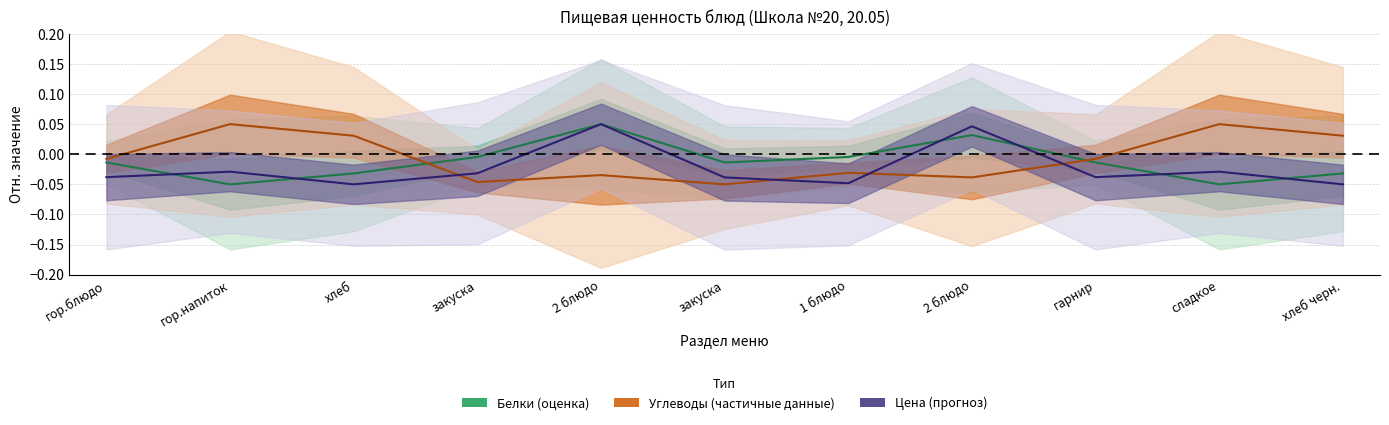

What is the minimum value shown in the chart?

-0.1